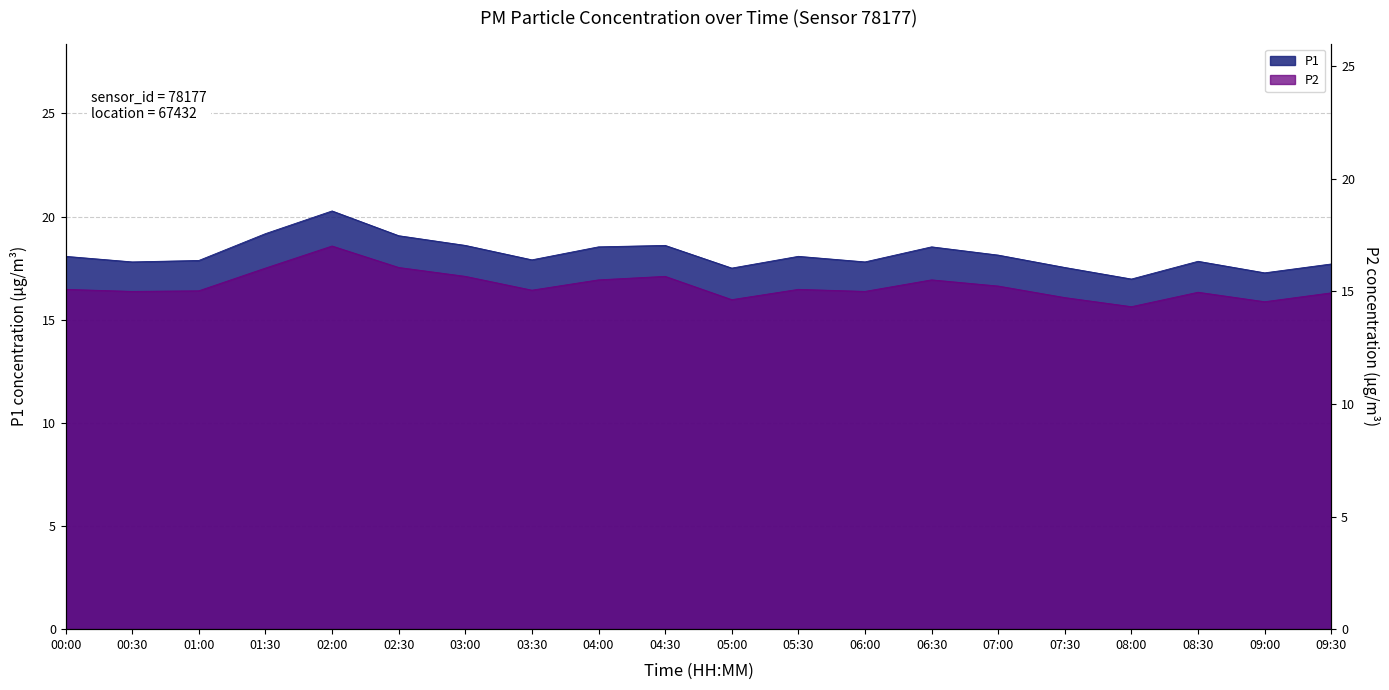

Which category has the highest value in the P2 series?

02:00